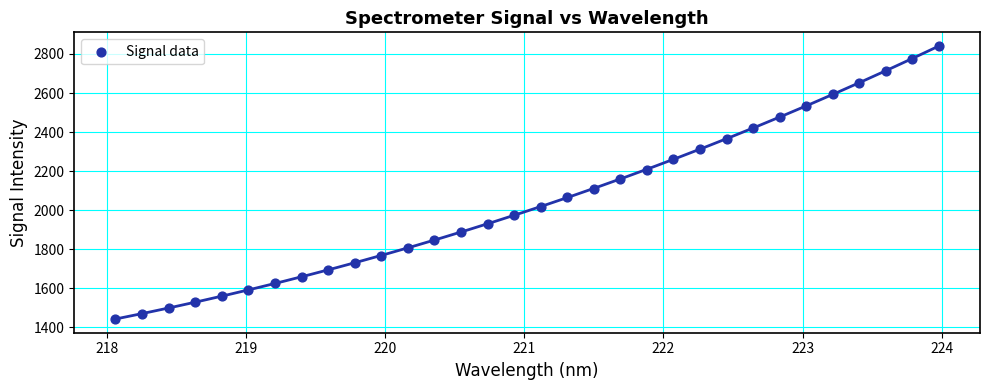

What is the range of X values (max minus min)?

5.9